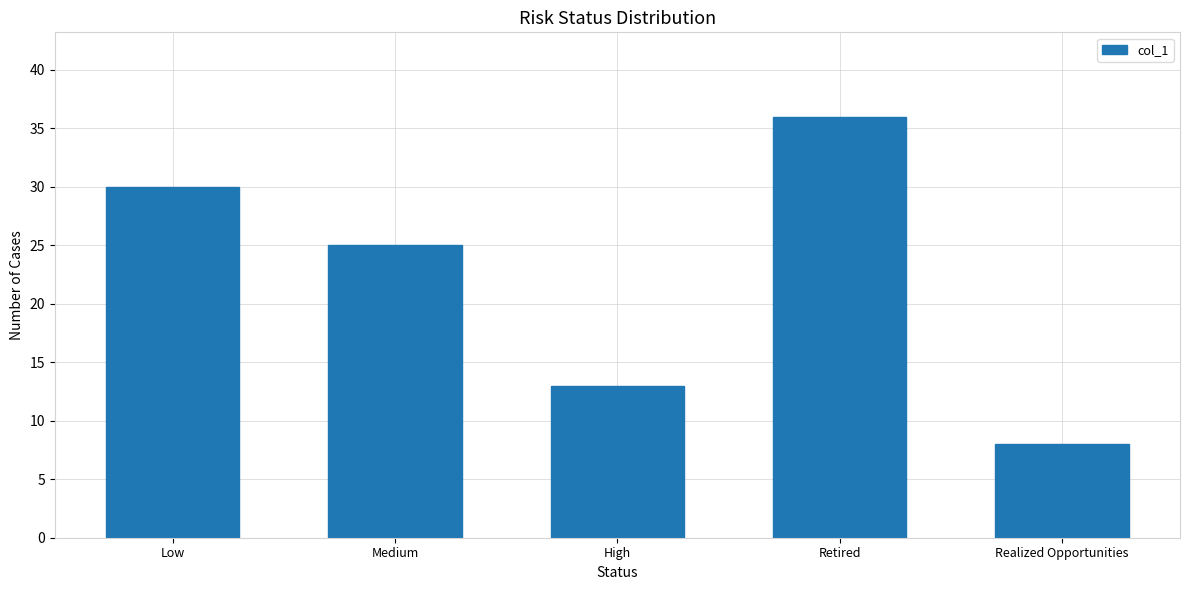

Is it true that the value at Low is 9?

False